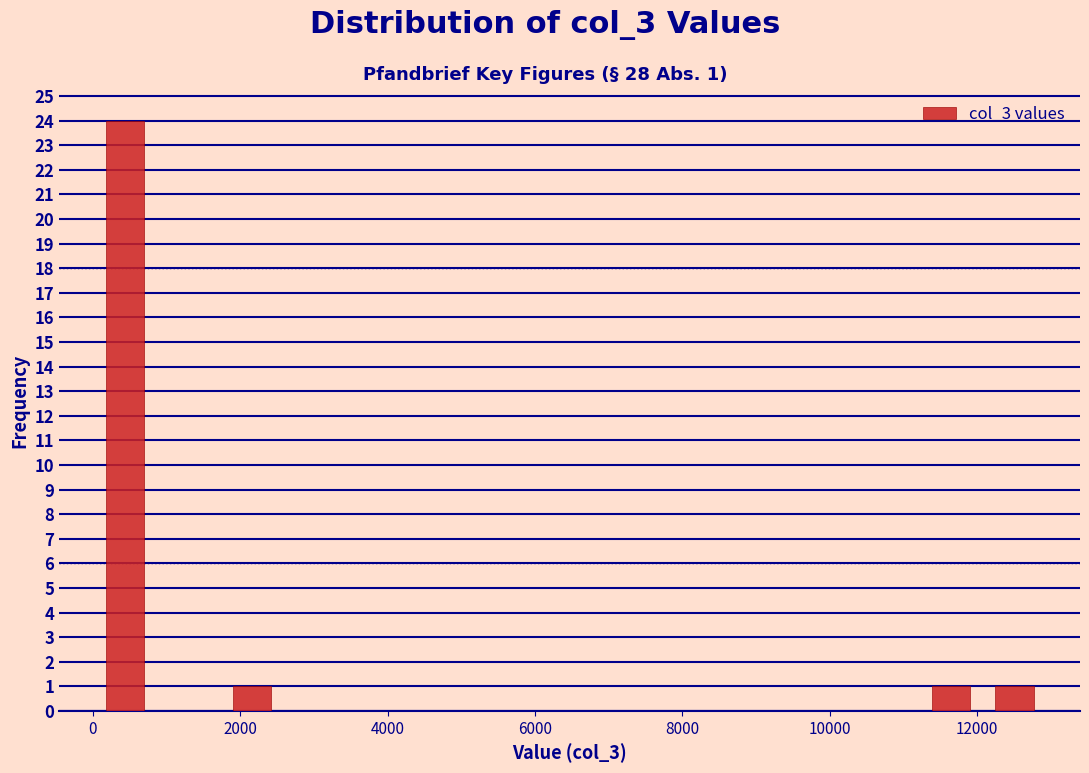

Which range on the x-axis has the tallest bar?

0 to 800